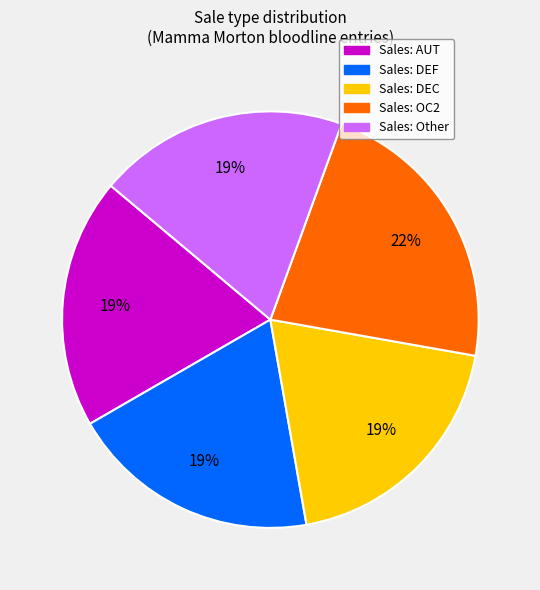

Is there any slice that represents more than half of the pie?

No